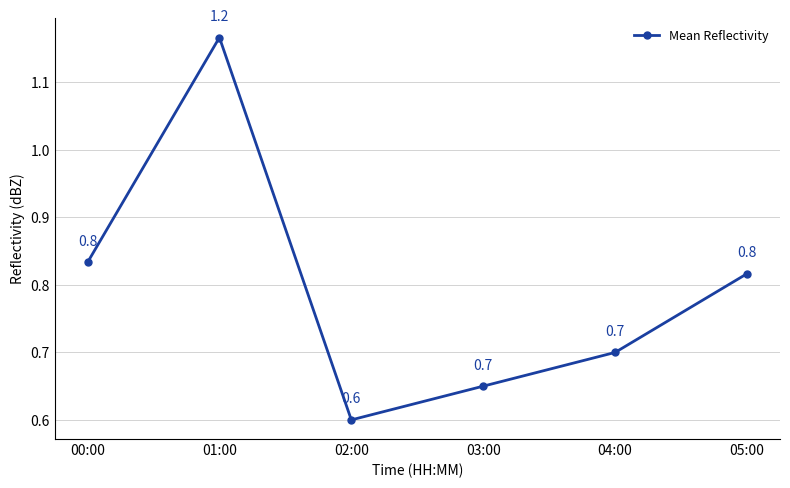

Reading right to left, list all the values displayed in this chart.

05:00=0.8	04:00=0.7	03:00=0.7	02:00=0.6	01:00=1.2	00:00=0.8